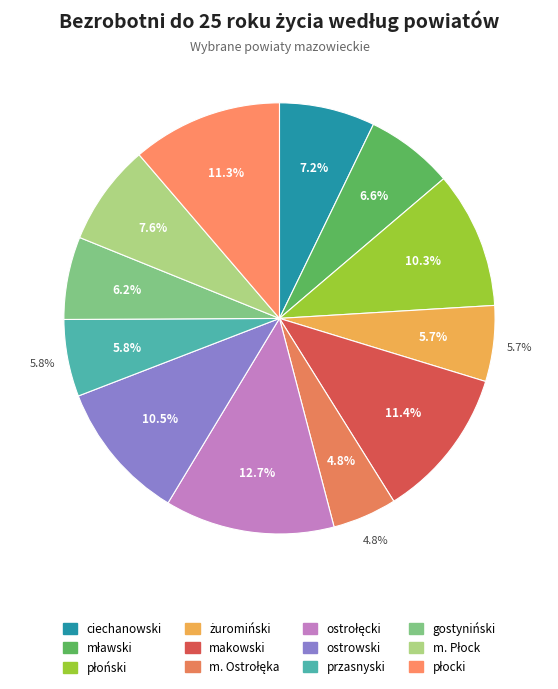

How many slices are in this pie chart?

12